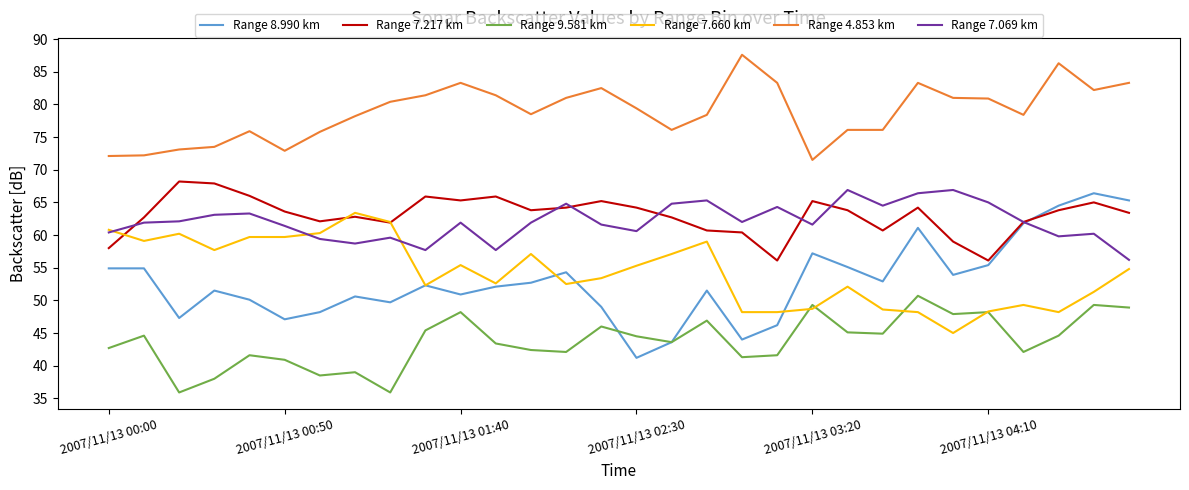

What is the minimum value for Range 4.853 km?

71.5